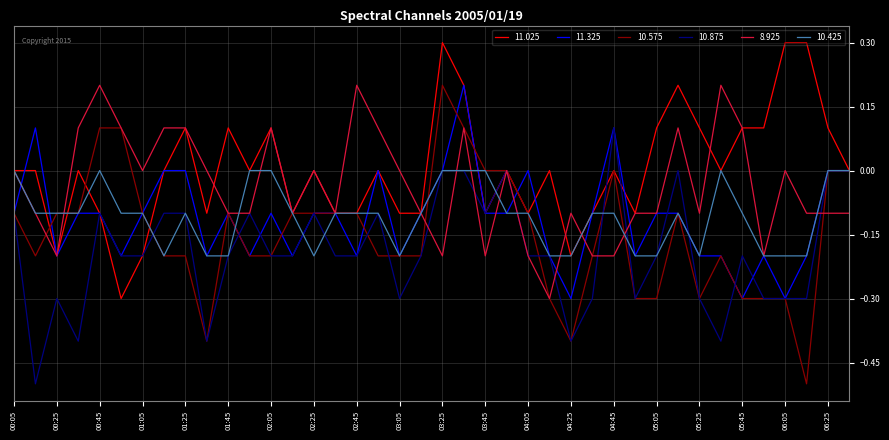

What is the minimum value shown in the chart?

-0.5